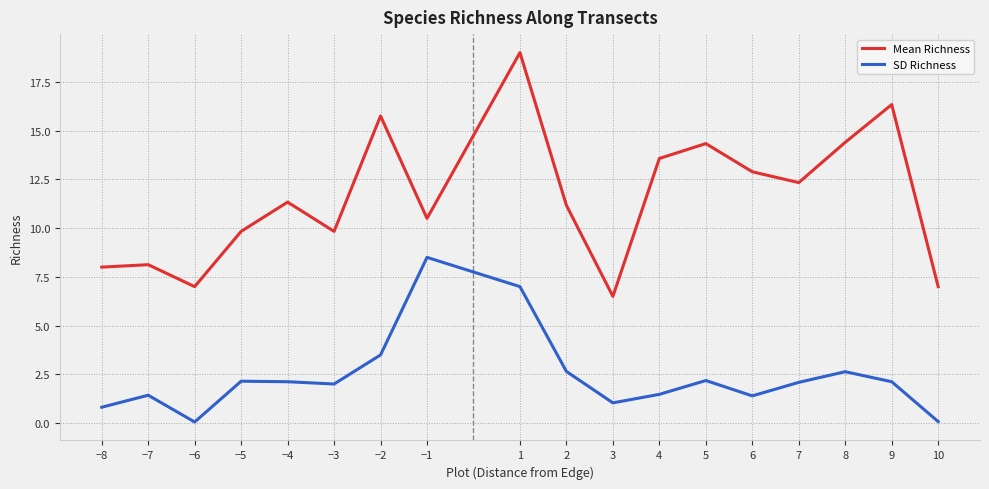

What position from the right is −3?

13